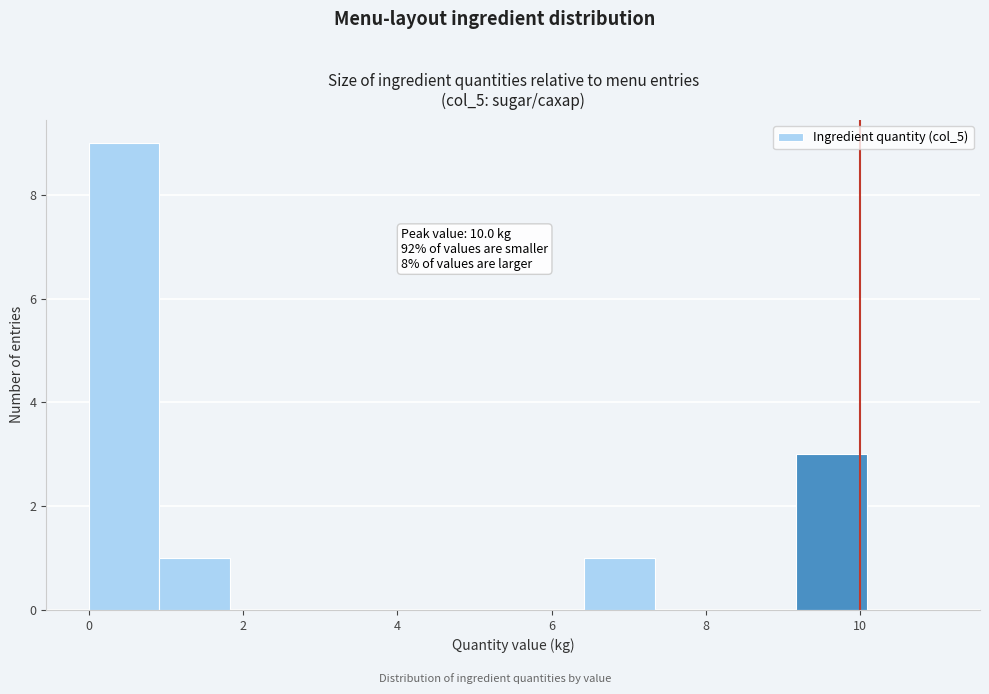

Which range on the x-axis has the tallest bar?

0.0 to 1.0